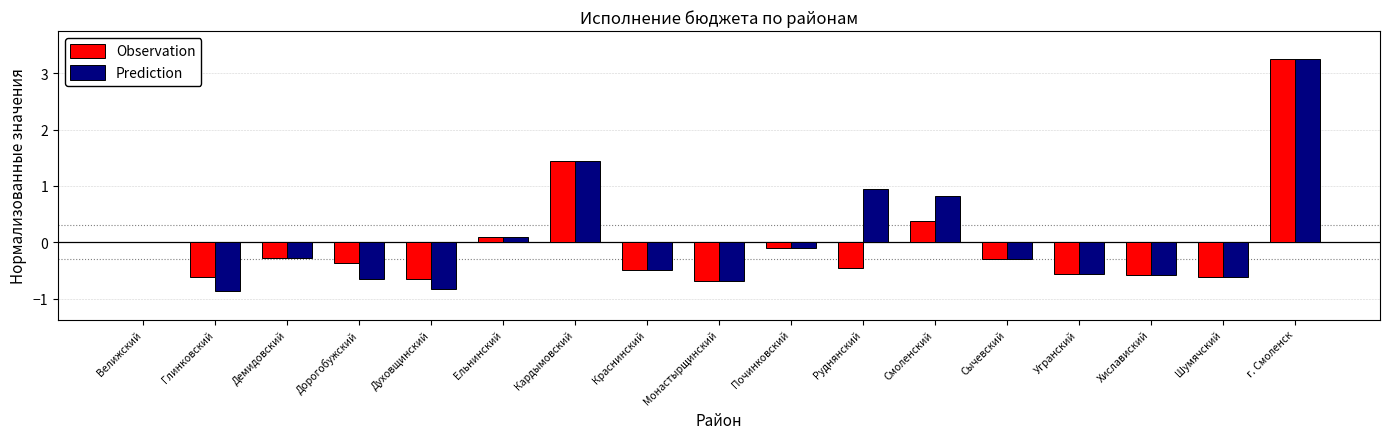

What is the maximum value shown in the chart?

3.3